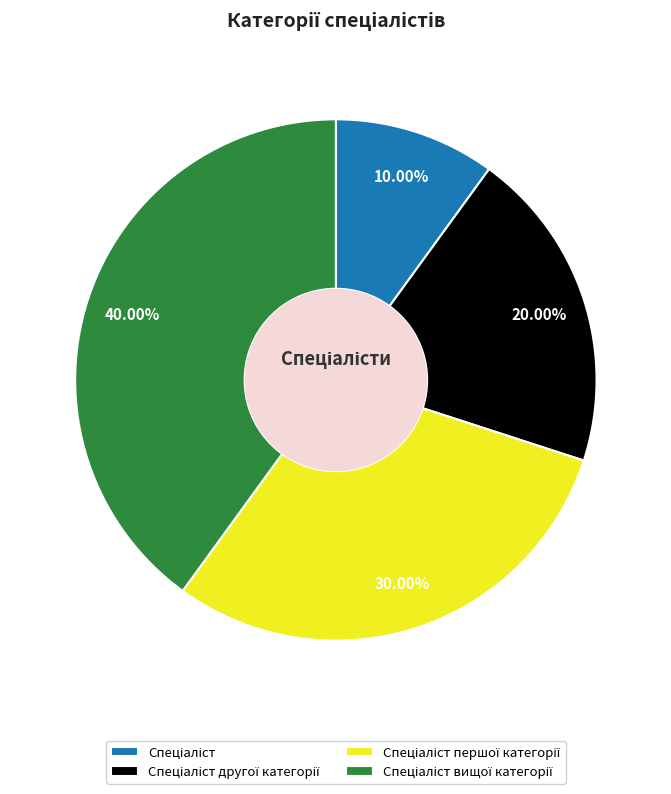

Is there any slice that represents more than half of the pie?

No